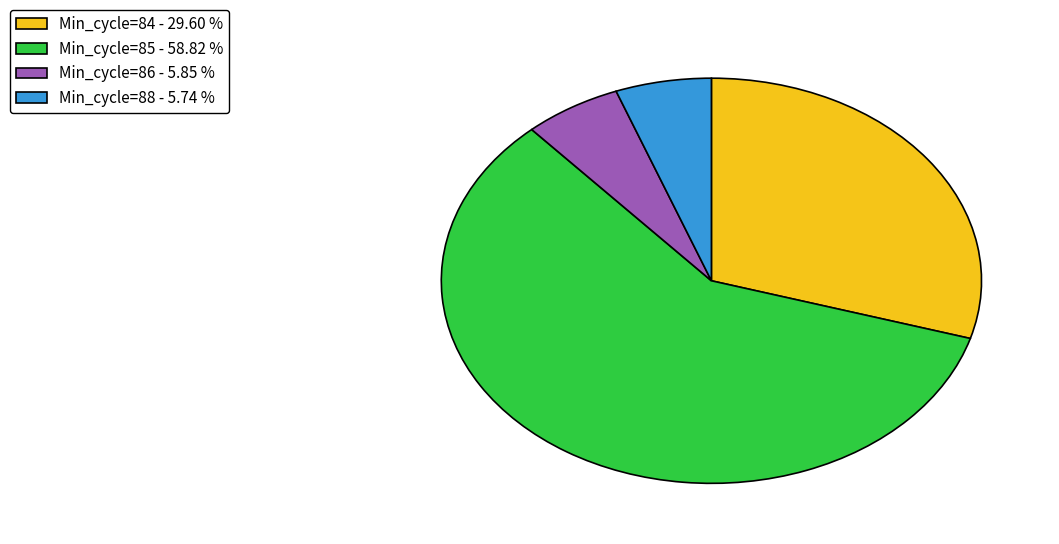

What is the largest slice in the pie chart?

Min_cycle=85 - 58.82 %